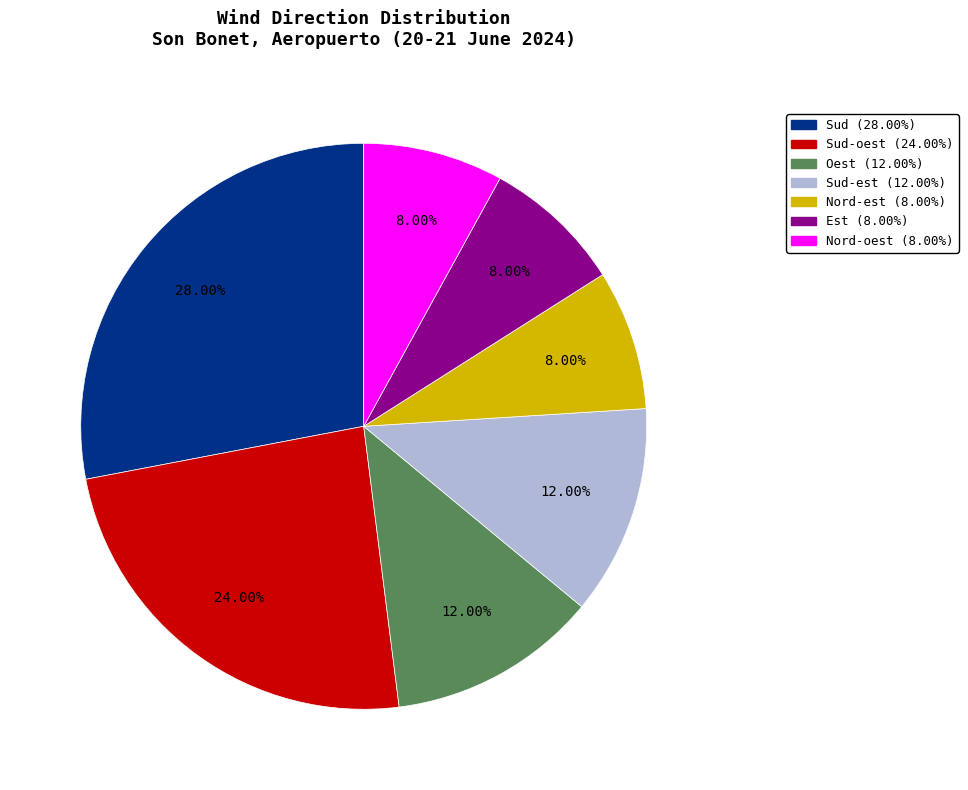

Does any single category account for the majority?

No